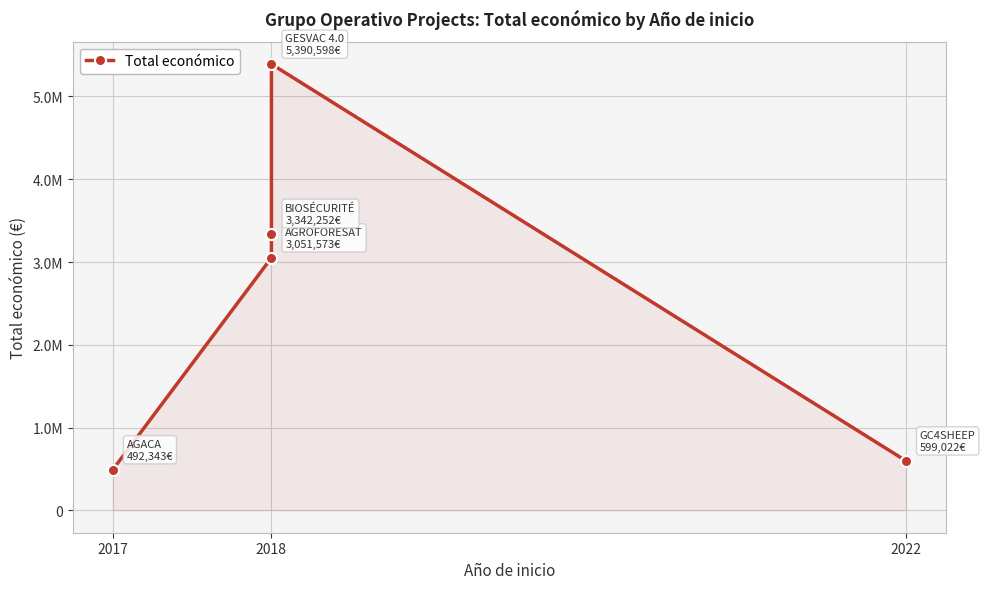

What is the average value?

2575158